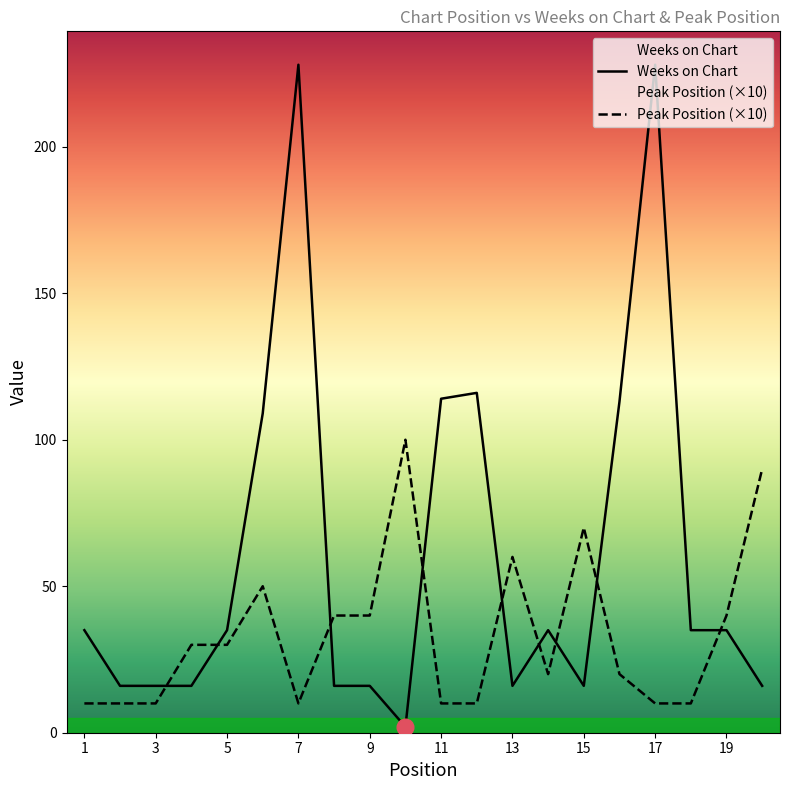

At which category does Weeks on Chart reach its first local peak?

7